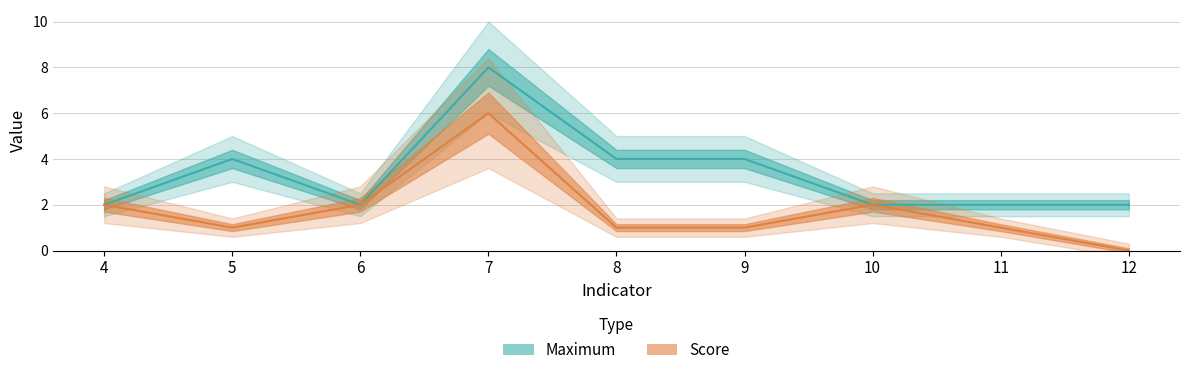

At which category does Score reach its first local valley?

5